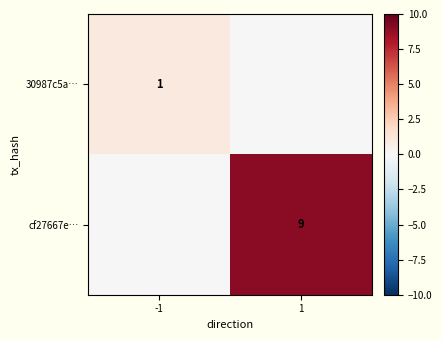

Is the value of cf27667e… at 1 greater than the value of 30987c5a… at -1?

Yes